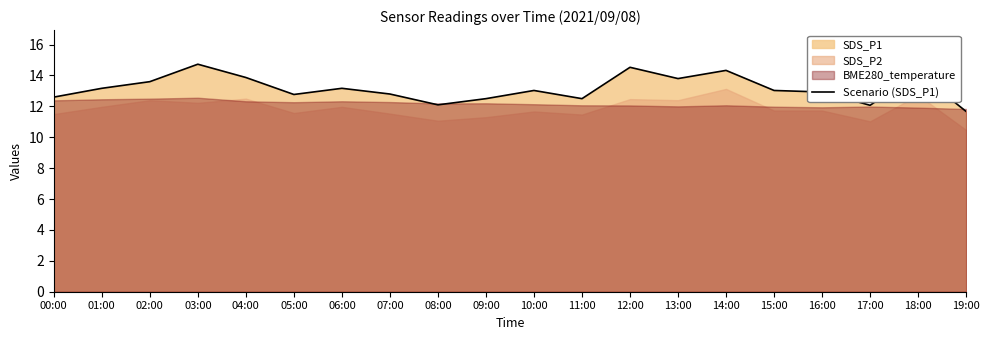

Is it true that Scenario (SDS_P1) equals 12.9 at 16:00?

True